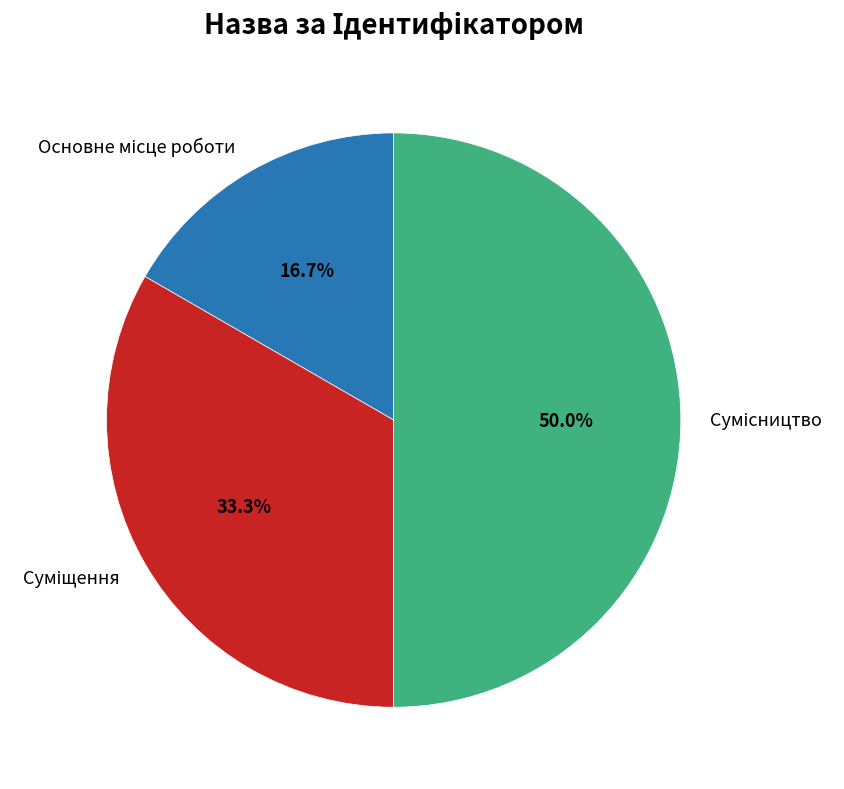

Is Суміщення the majority of the pie?

No